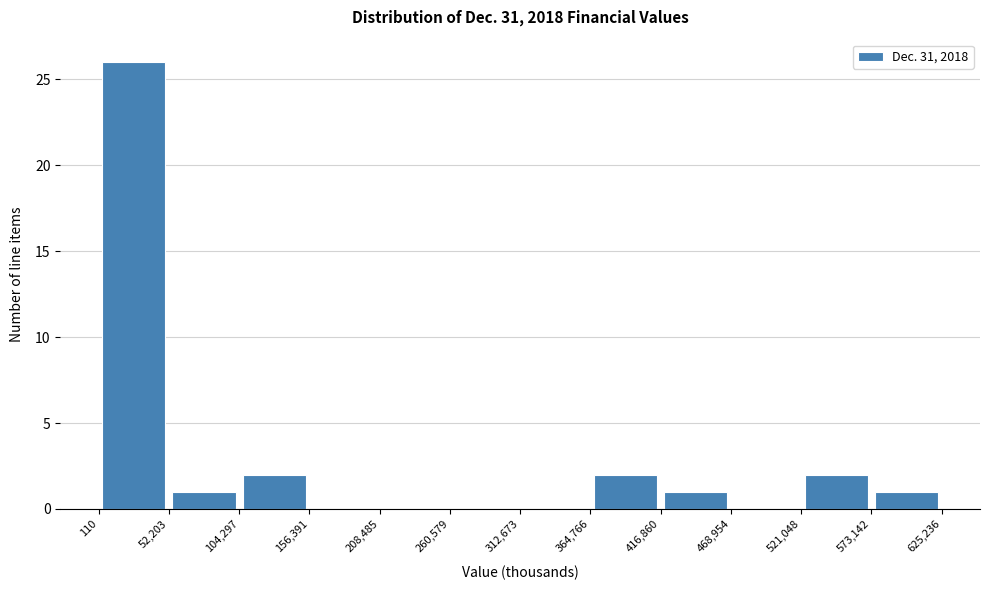

Reading left to right, transcribe this chart: for each bar, give the range it covers on the x-axis and its height. The values are not printed on the chart, so give them approximately, as read against the axis.

110 to 52,203: 26
52,203 to 104,297: 1
104,297 to 156,391: 2
156,391 to 208,485: 0
208,485 to 260,579: 0
260,579 to 312,673: 0
312,673 to 364,766: 0
364,766 to 416,860: 2
416,860 to 468,954: 1
468,954 to 521,048: 0
521,048 to 573,142: 2
573,142 to 625,236: 1